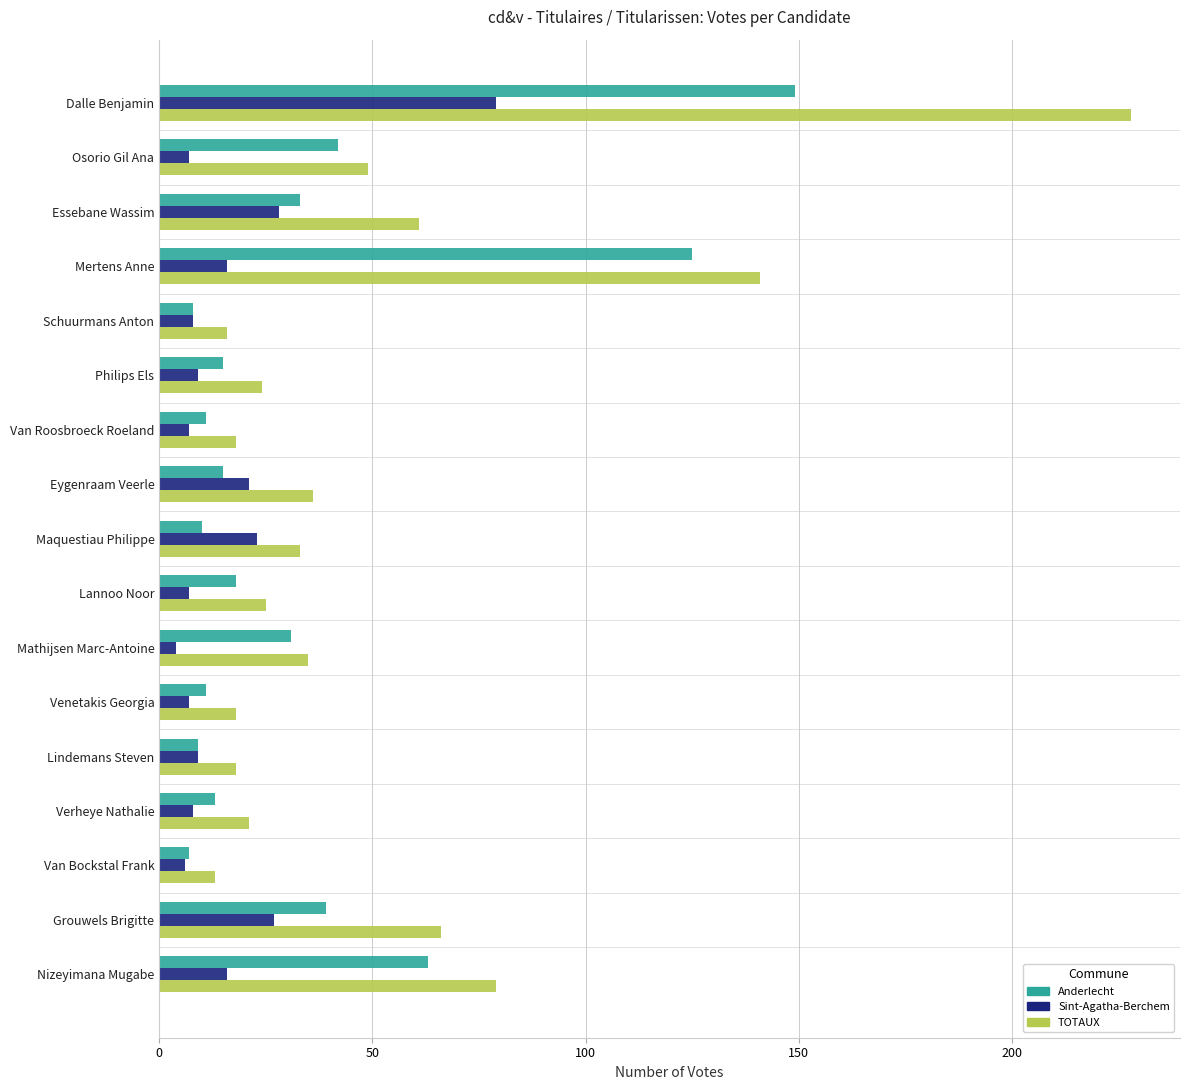

What is the greatest value displayed?

228